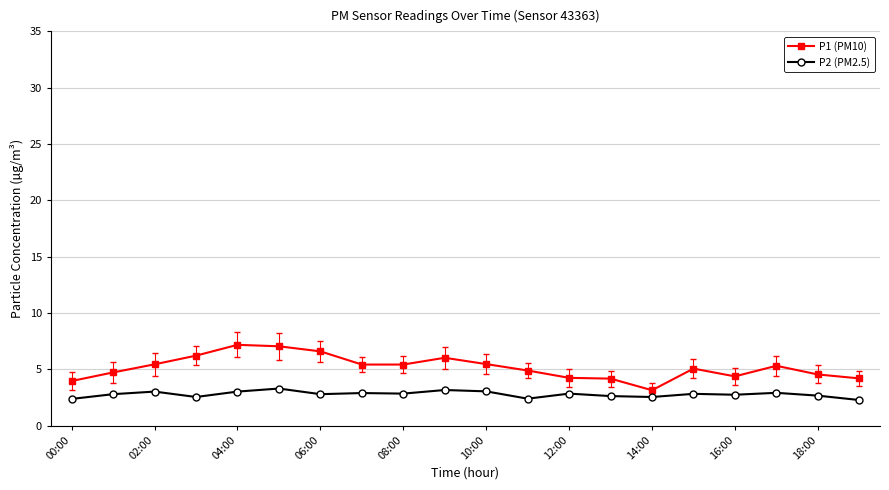

What is the difference between the second highest and second lowest values in the P2 (PM2.5) series?

0.8